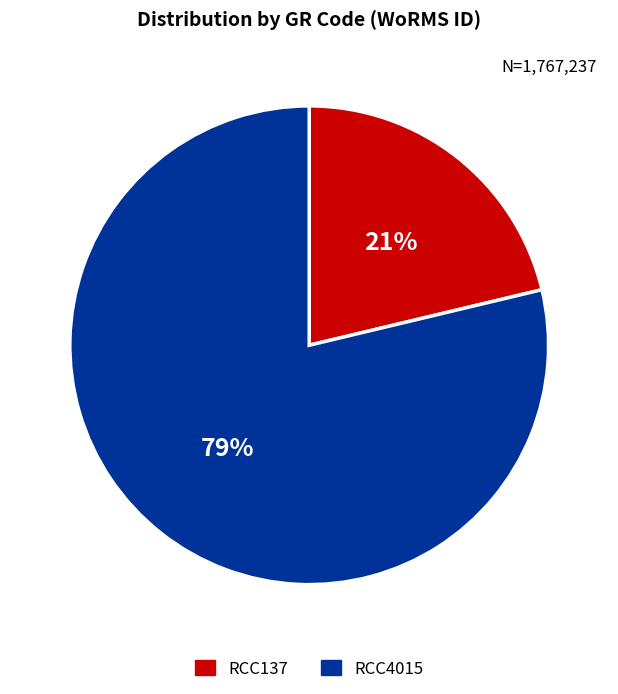

Is it true that RCC4015 is 90% of the pie?

False